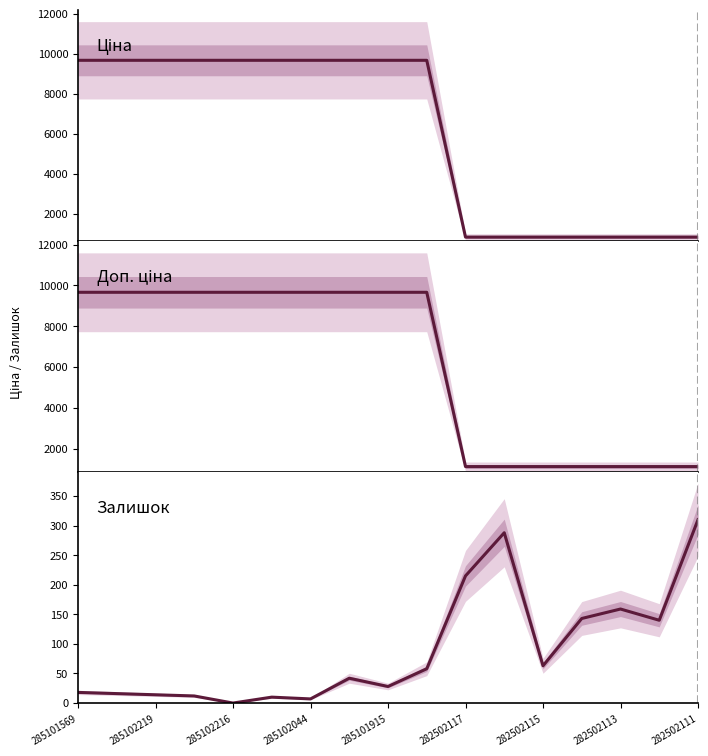

What is the value of the Ціна point at the 11th from the left?

823.9